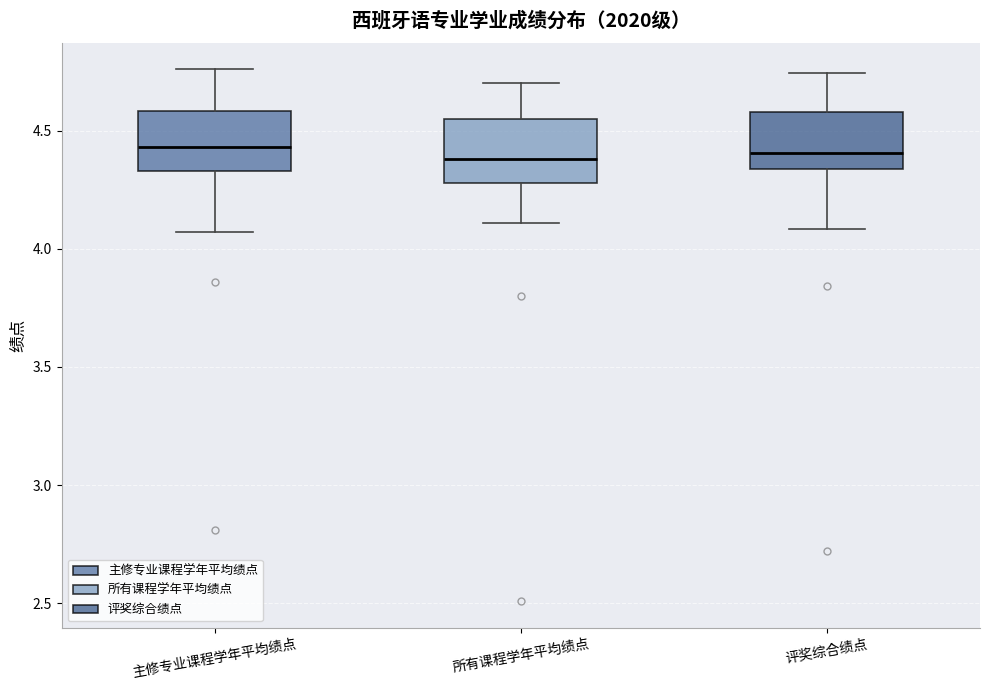

Reading left to right, transcribe this box plot: for each box, give where its median line is, the range the box spans, and where its two whiskers end, as read against the y-axis. The values are not printed on the chart, so give them approximately, as read against the axis.

主修专业课程学年平均绩点: median 4.45, box 4.35 to 4.60, whiskers 4.05 to 4.75
所有课程学年平均绩点: median 4.40, box 4.30 to 4.55, whiskers 4.10 to 4.70
评奖综合绩点: median 4.40, box 4.35 to 4.60, whiskers 4.10 to 4.75